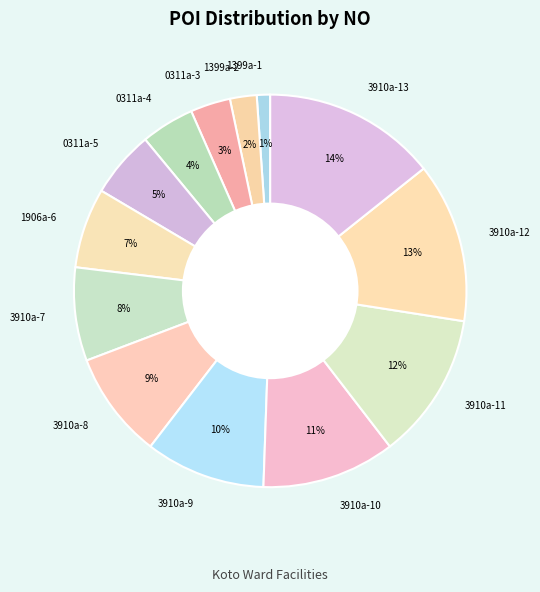

True or false: 0311a-5 accounts for 5% of the total.

True